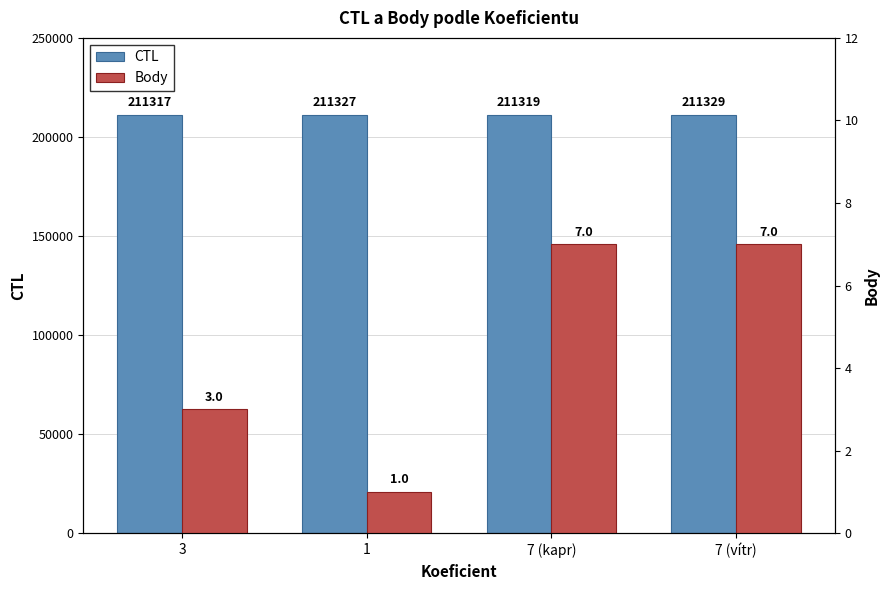

Which series has the largest total across all categories?

CTL